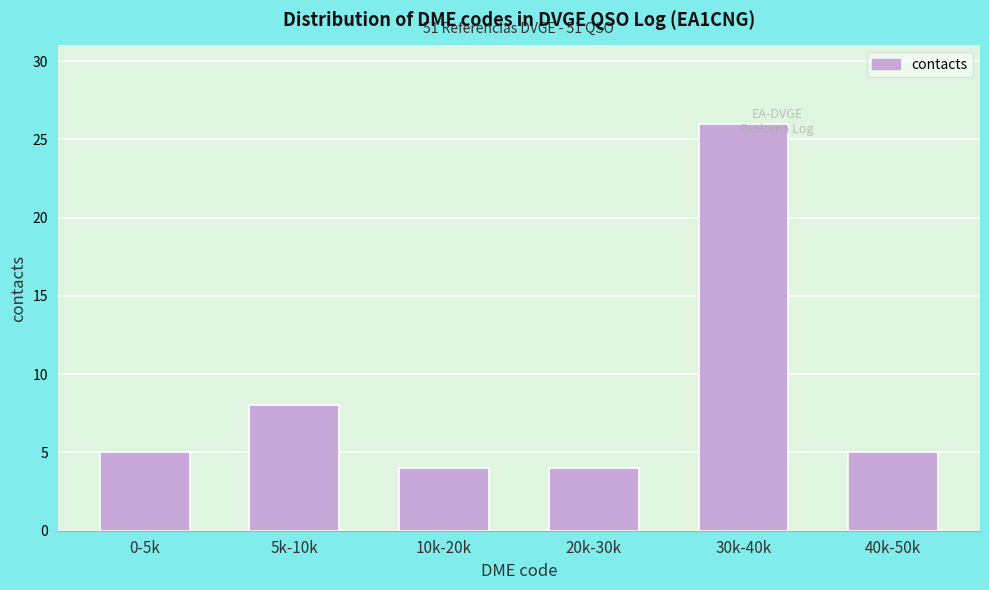

Where is the data nearest to the value 15?

5k-10k